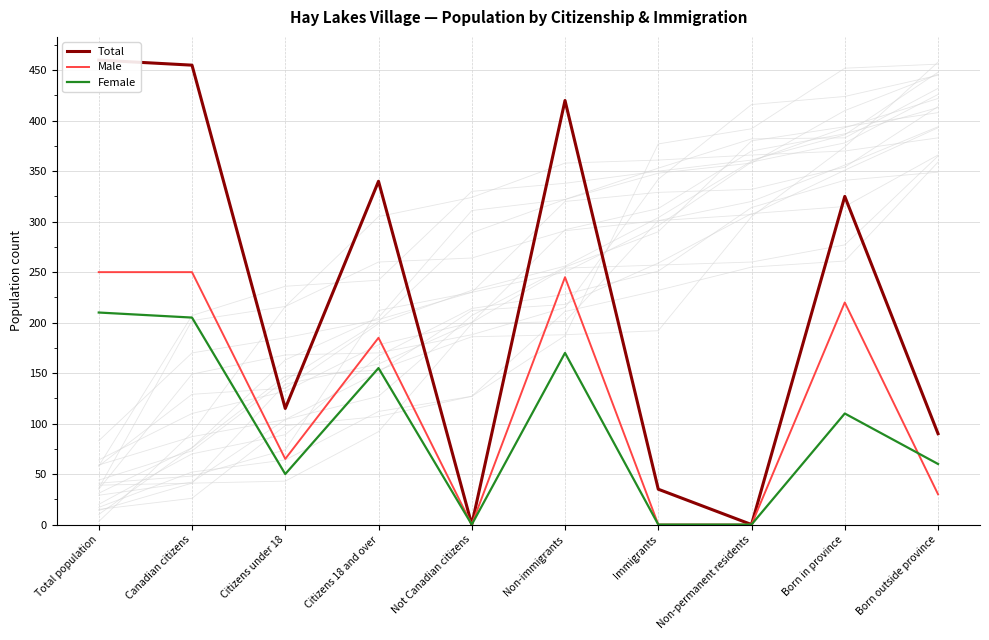

Which label corresponds to the smallest value in the chart?

Not Canadian citizens